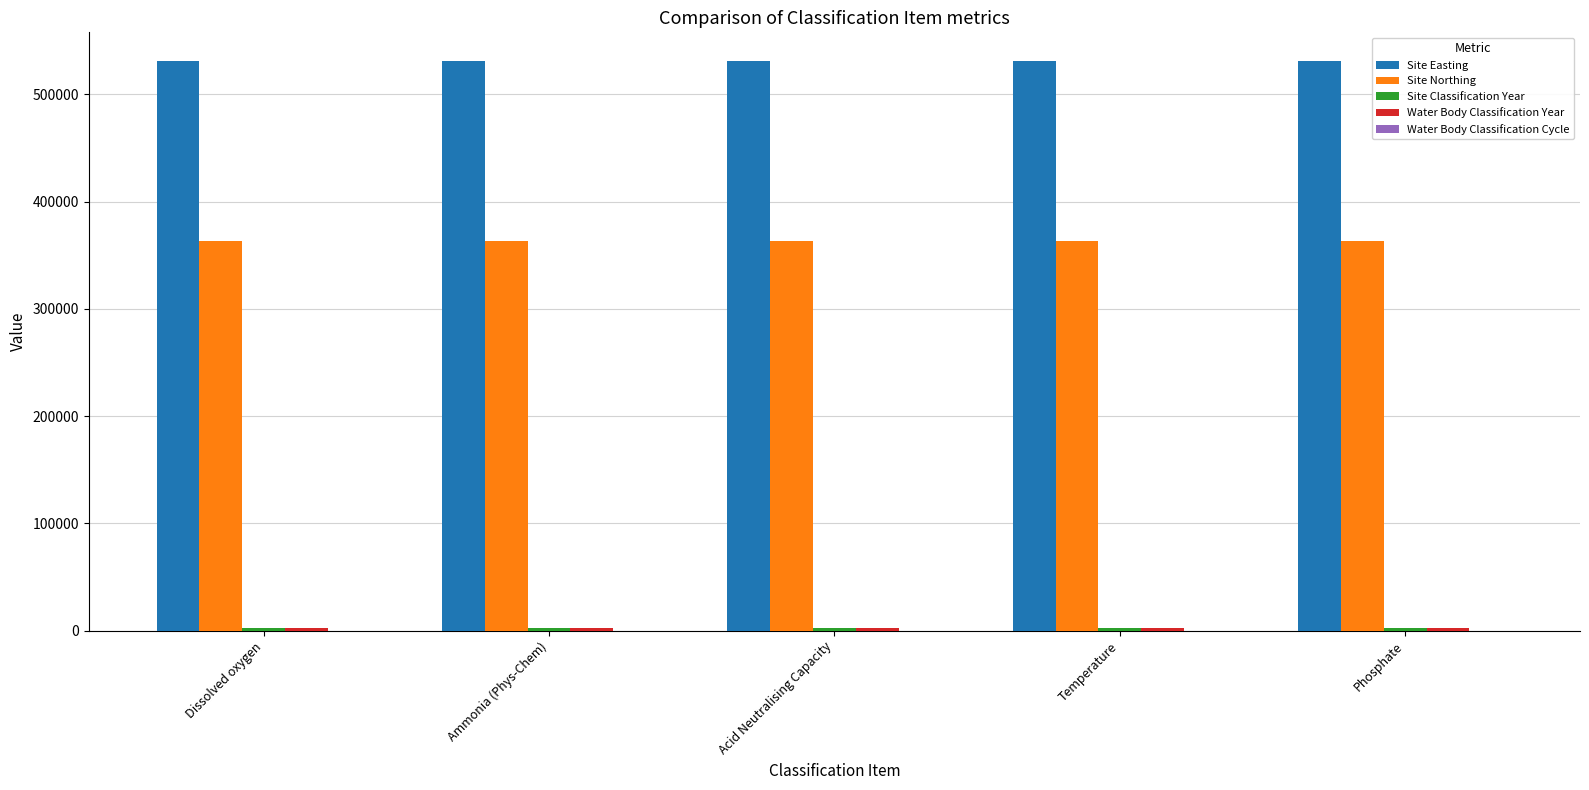

Which series has the largest total across all categories?

Site Easting